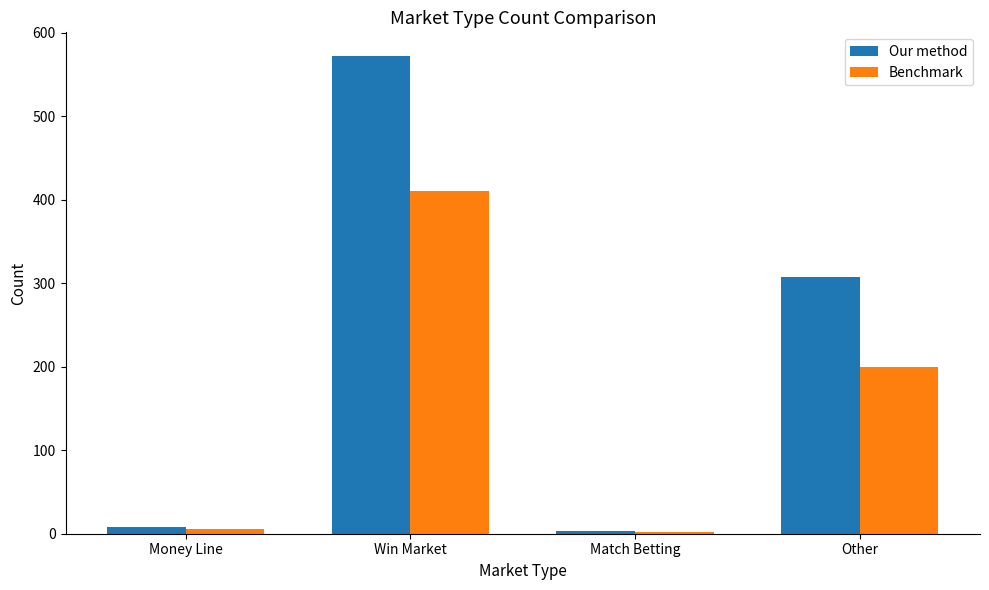

Reading right to left, transcribe all the data shown in this chart.

Our method: 307	3	572	8
Benchmark: 200	2	410	6